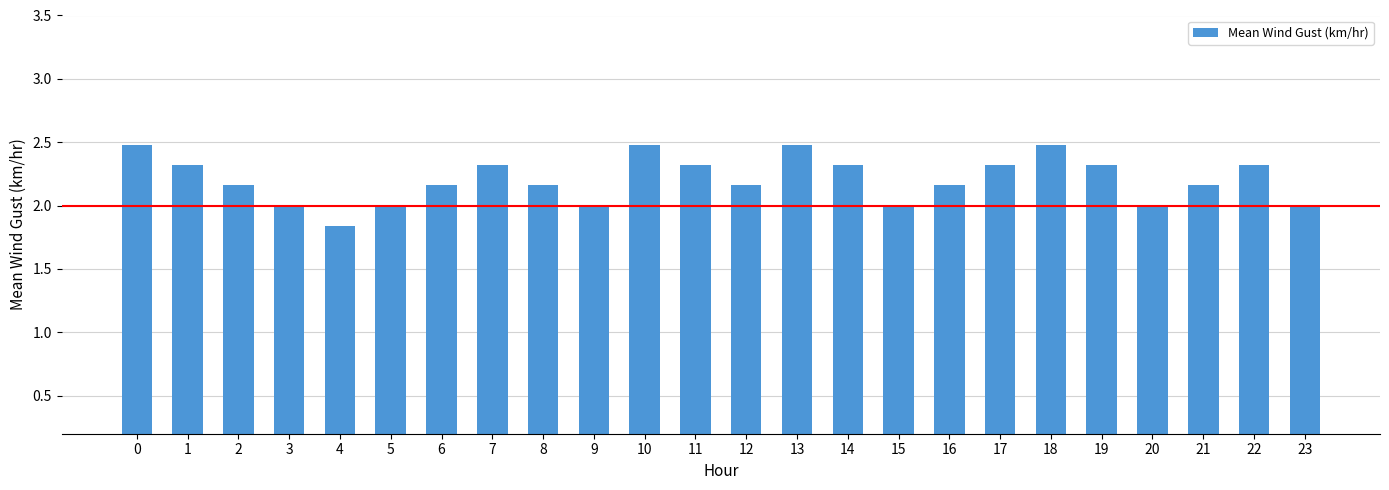

Is it true that the value at 15 is 0.5?

False